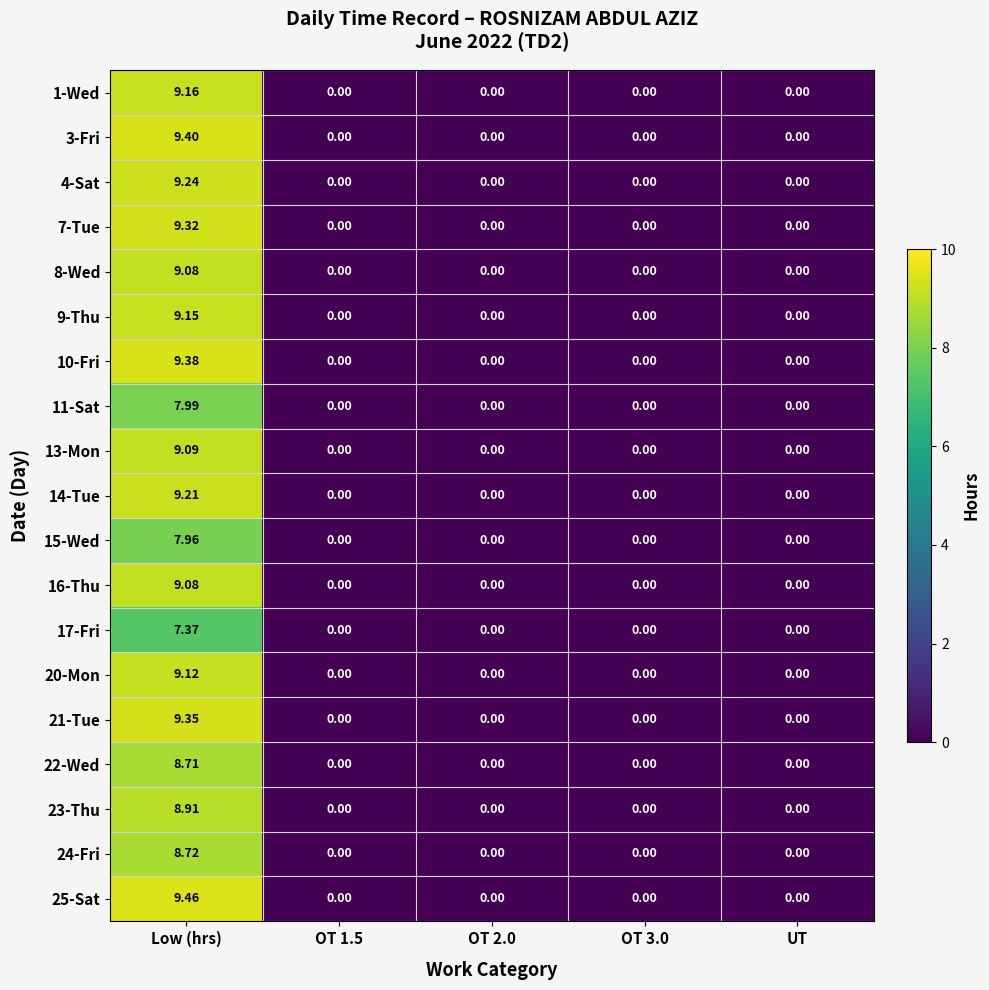

At which category is the sum across all series the highest?

Low (hrs)